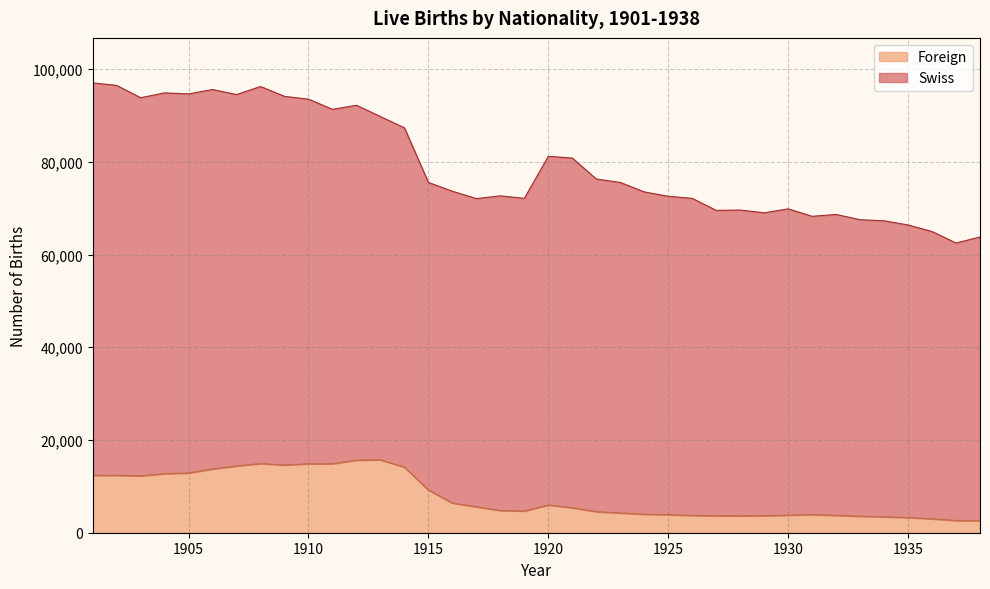

What is the difference between the values at 1914 and 1933?

10583